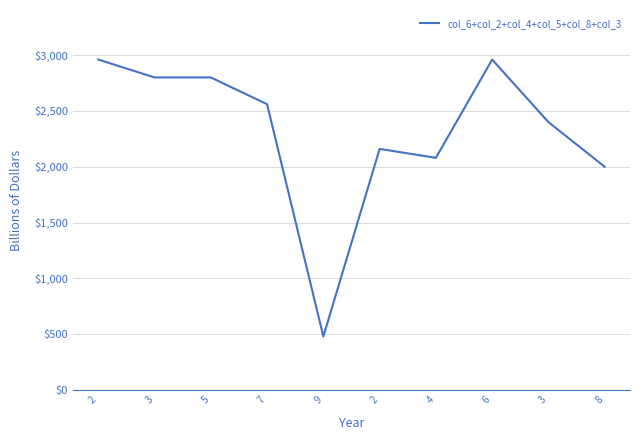

Between 2 and 6, which is larger?

6